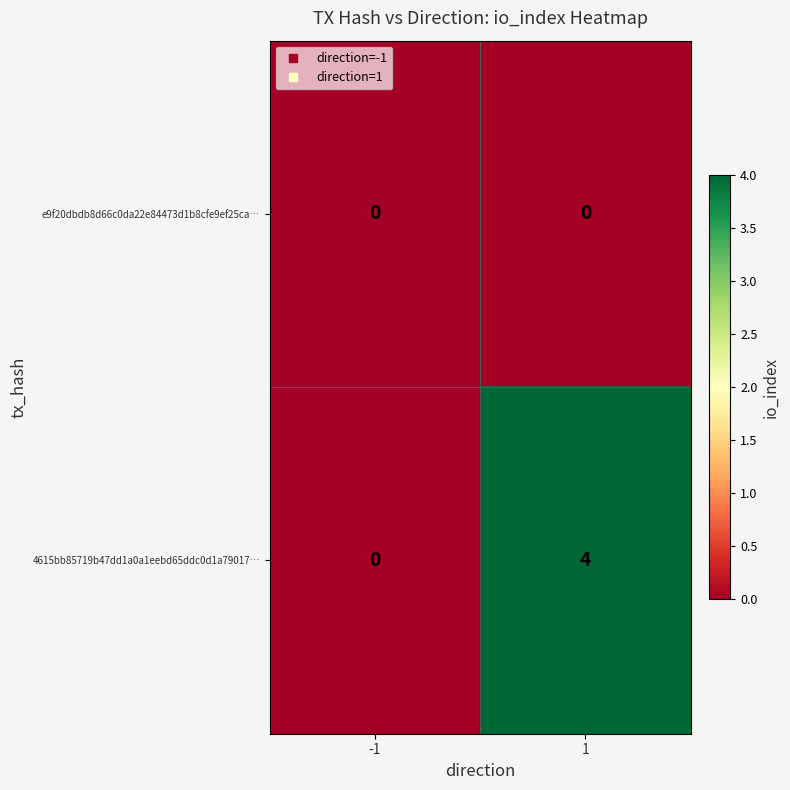

Reading right to left, what are all the values shown in this chart?

e9f20dbdb8d66c0da22e84473d1b8cfe9ef25ca…: 0	0
4615bb85719b47dd1a0a1eebd65ddc0d1a79017…: 4	0